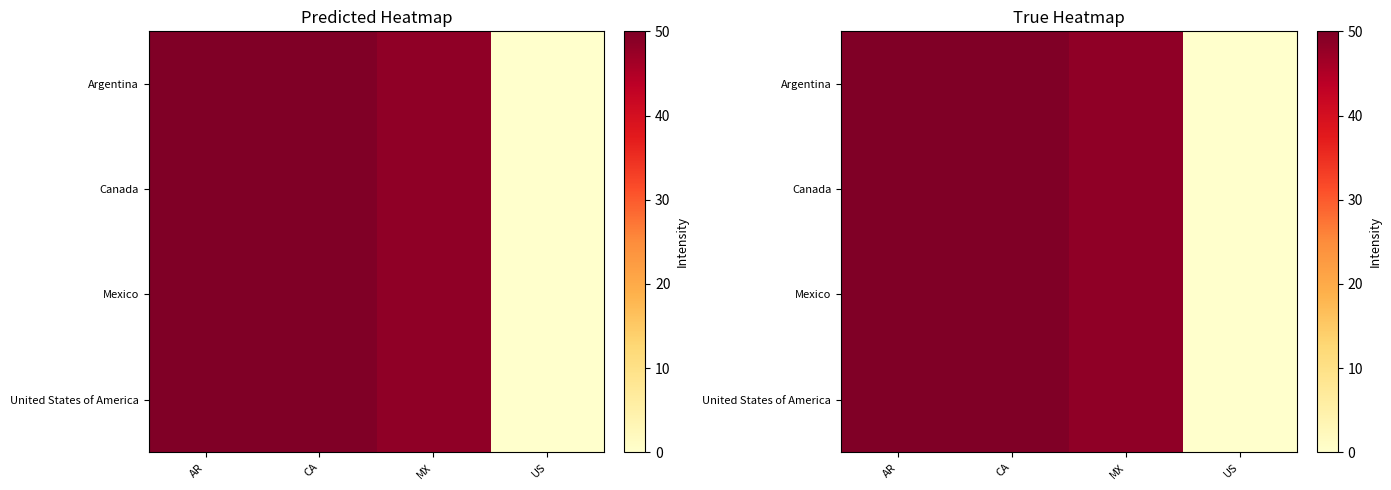

What is the total value across all series at MX?

193.3